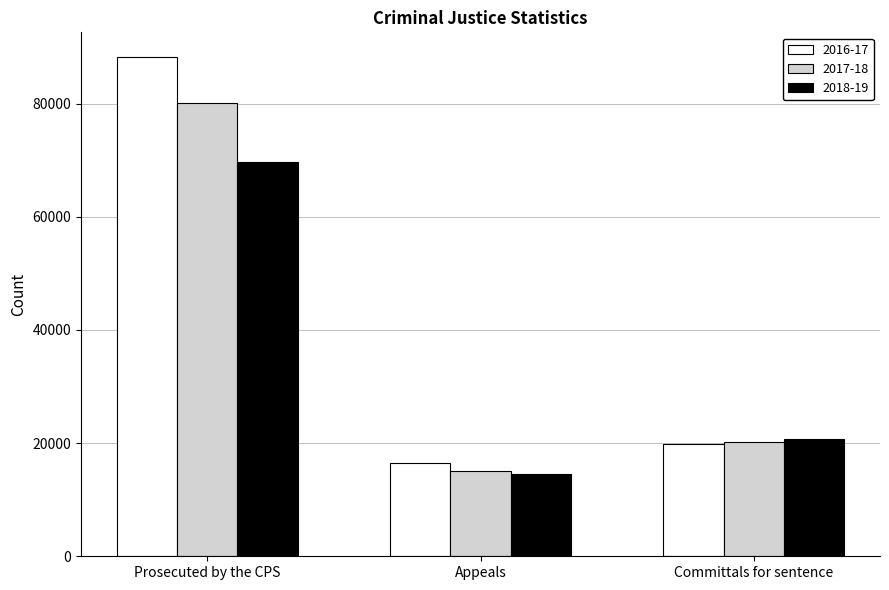

Reading left to right, list all the values displayed in this chart.

2016-17: 88205	16441	19809
2017-18: 80090	15049	20279
2018-19: 69713	14460	20774